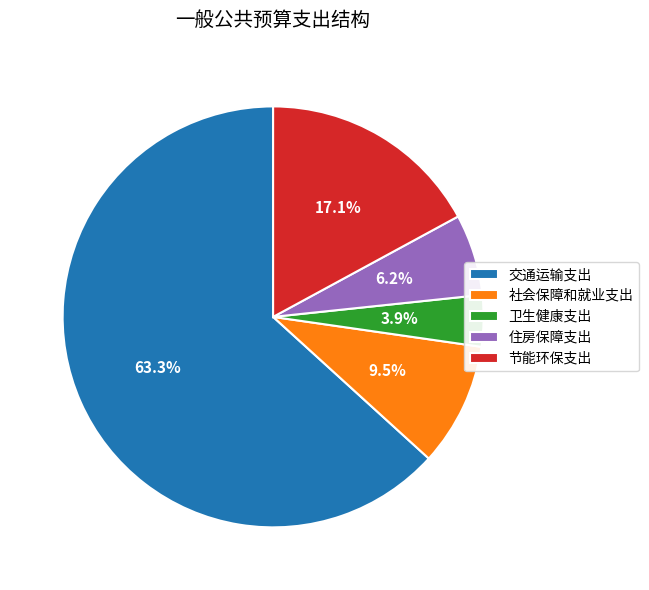

How many segments does this pie chart have?

5